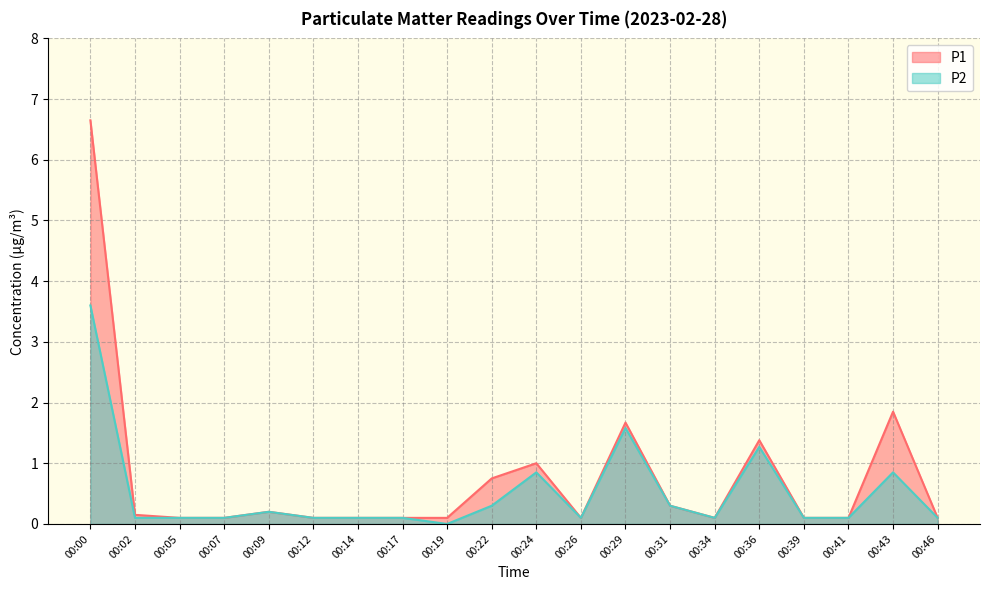

What is the maximum value for P2?

3.6